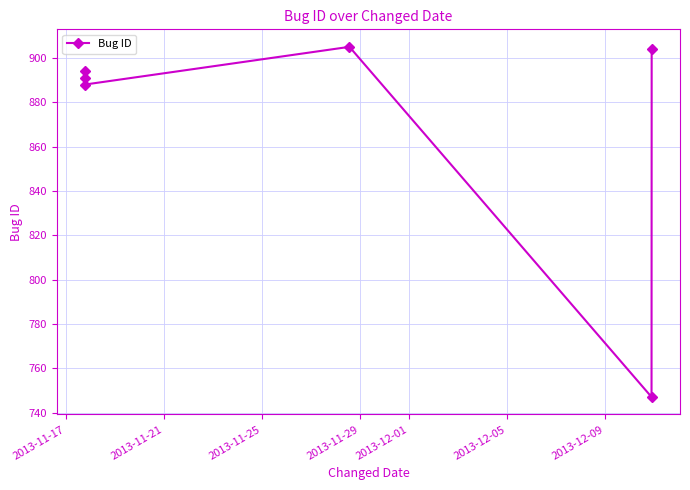

What is the smallest value displayed?

747